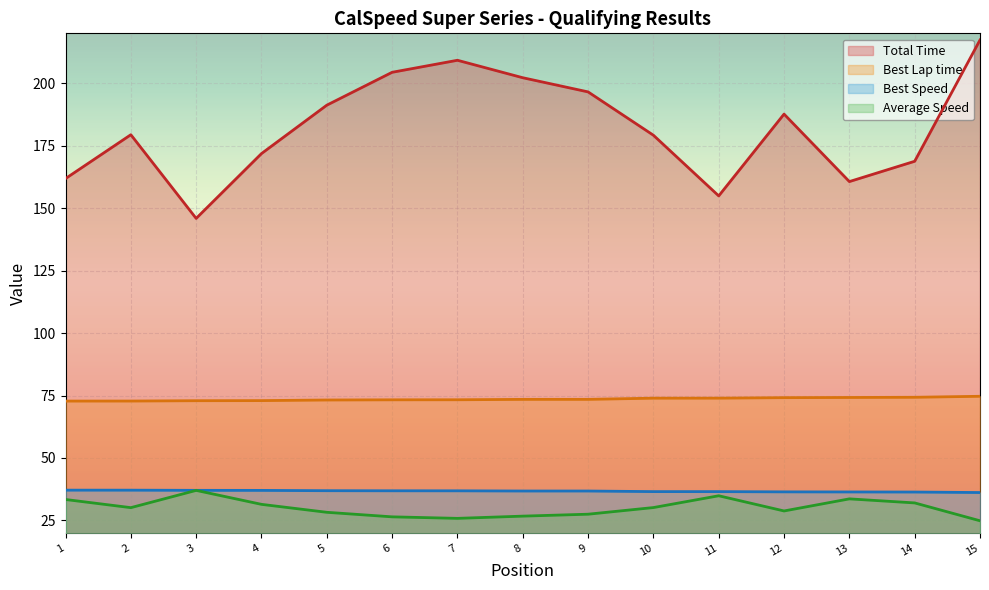

Which series has the widest spread of values?

Total Time